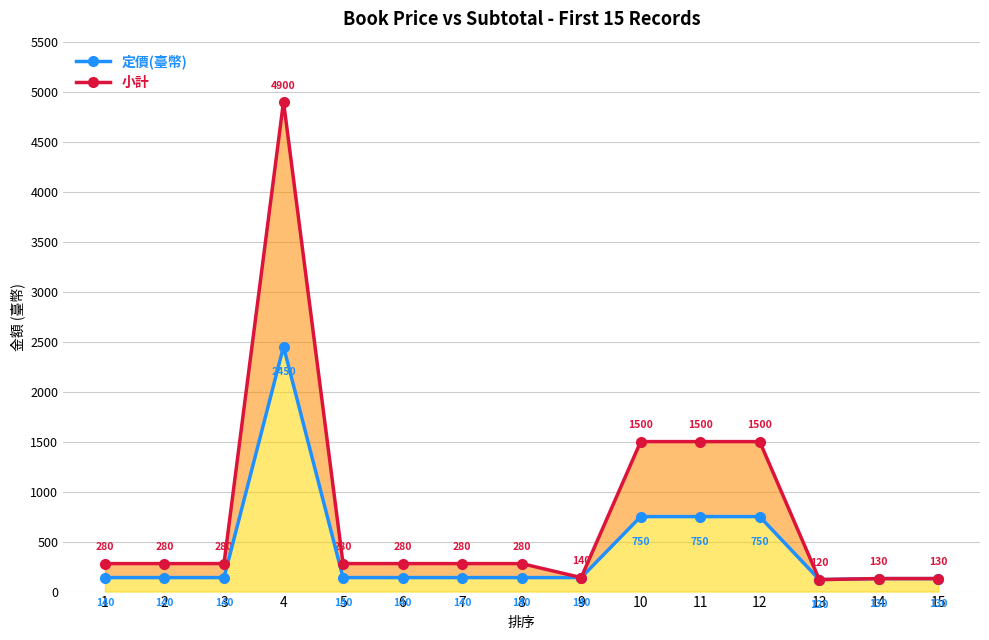

Is it true that 小計 equals 140 at 9?

True